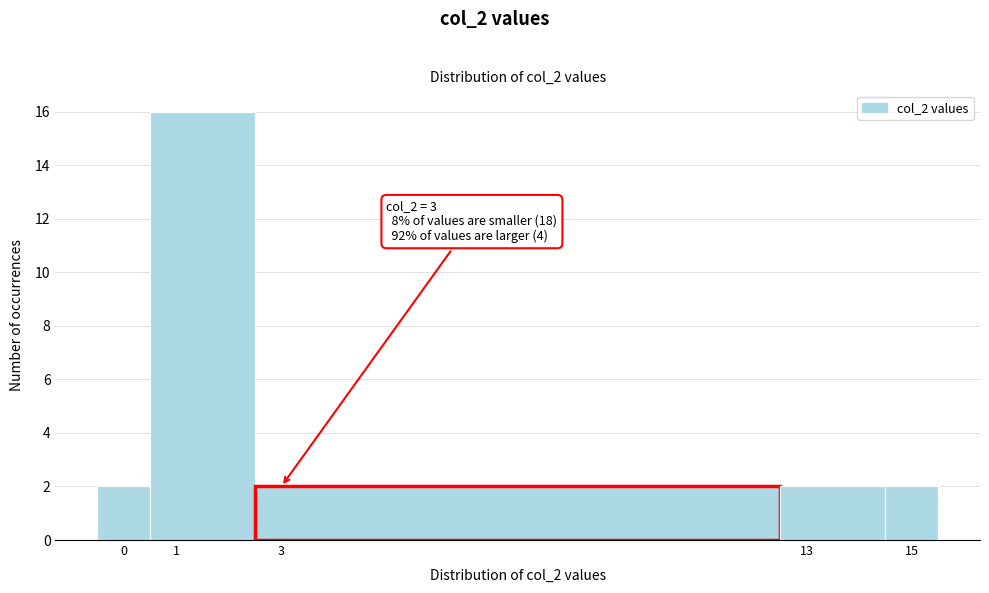

Which range on the x-axis has the tallest bar?

0.5 to 2.5